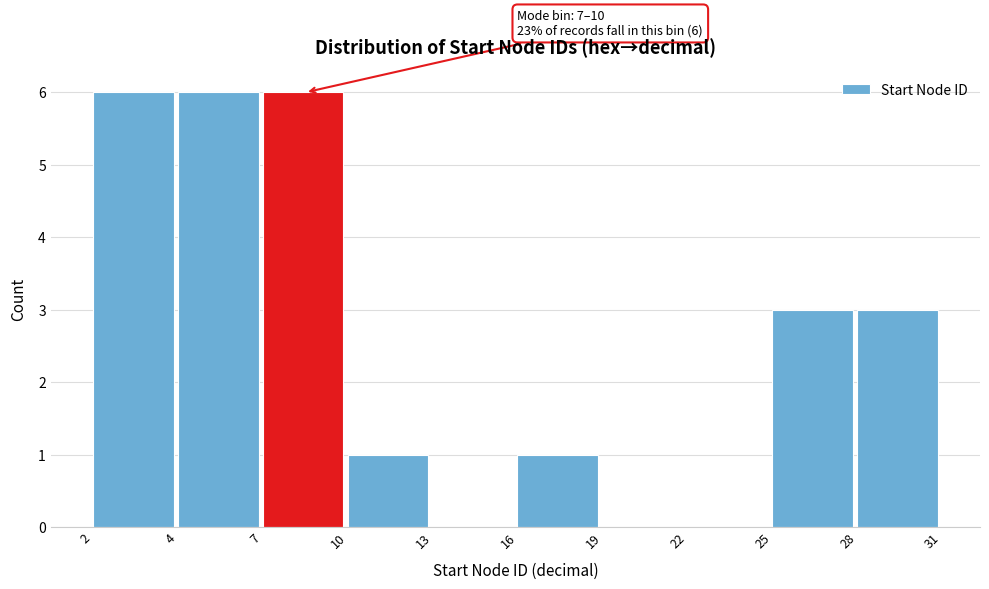

Reading right to left, transcribe all the data shown in this chart.

28=3	25=3	22=0	19=0	16=1	13=0	10=1	7=6	4=6	2=6